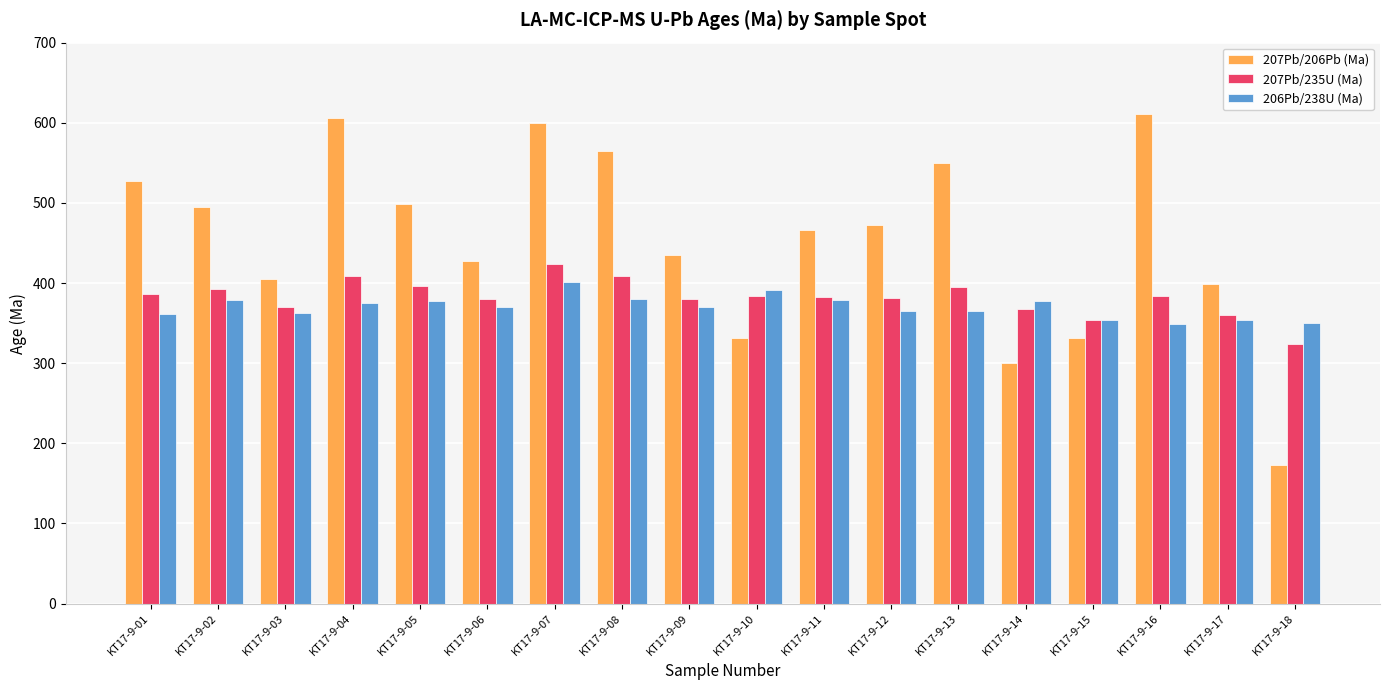

Which series has the widest spread of values?

207Pb/206Pb (Ma)